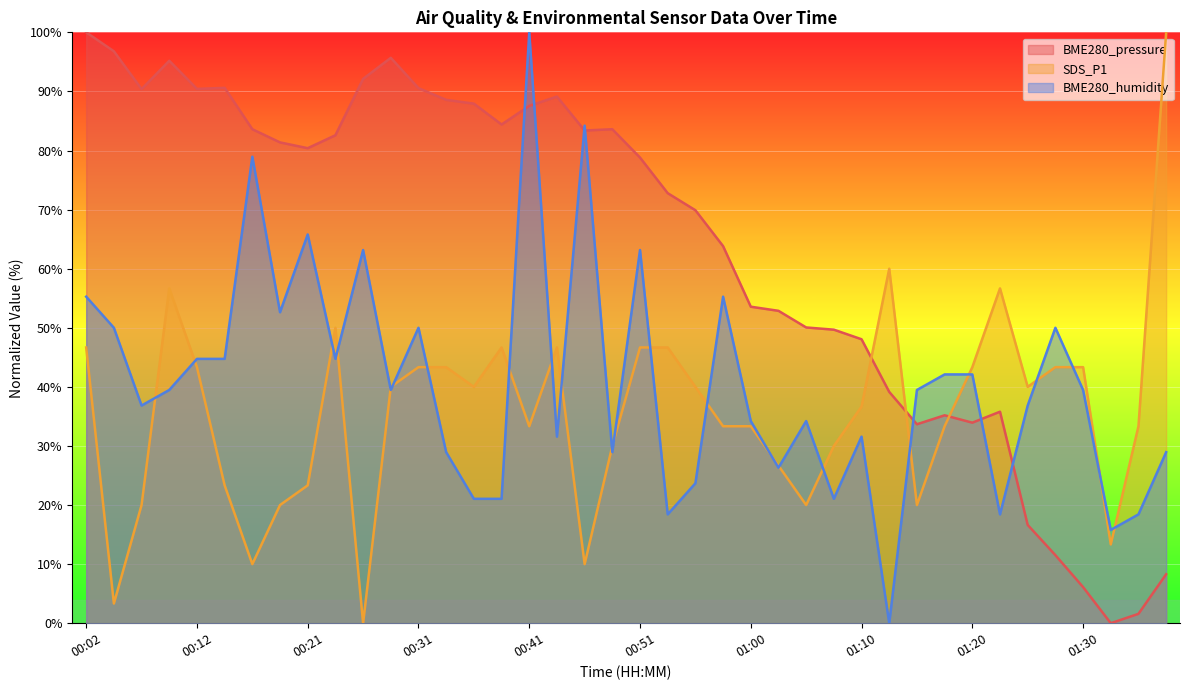

Does the chart display data point markers on the line(s)?

No